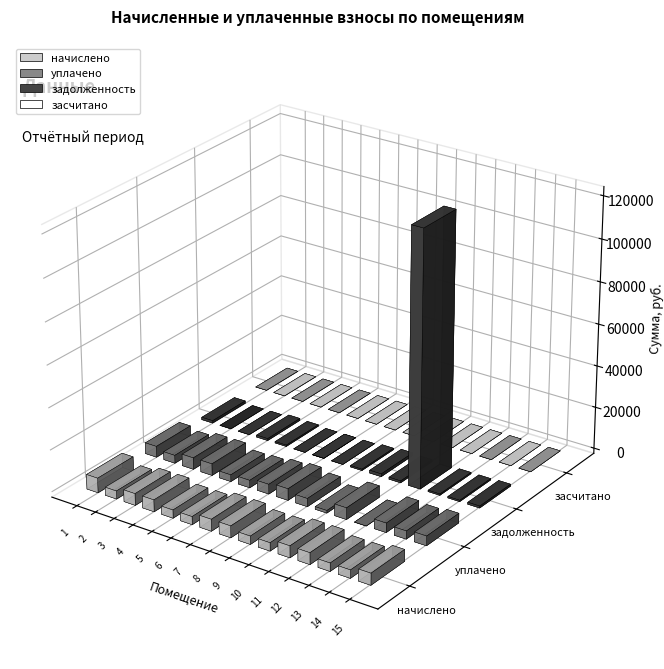

Are the bars horizontal?

No